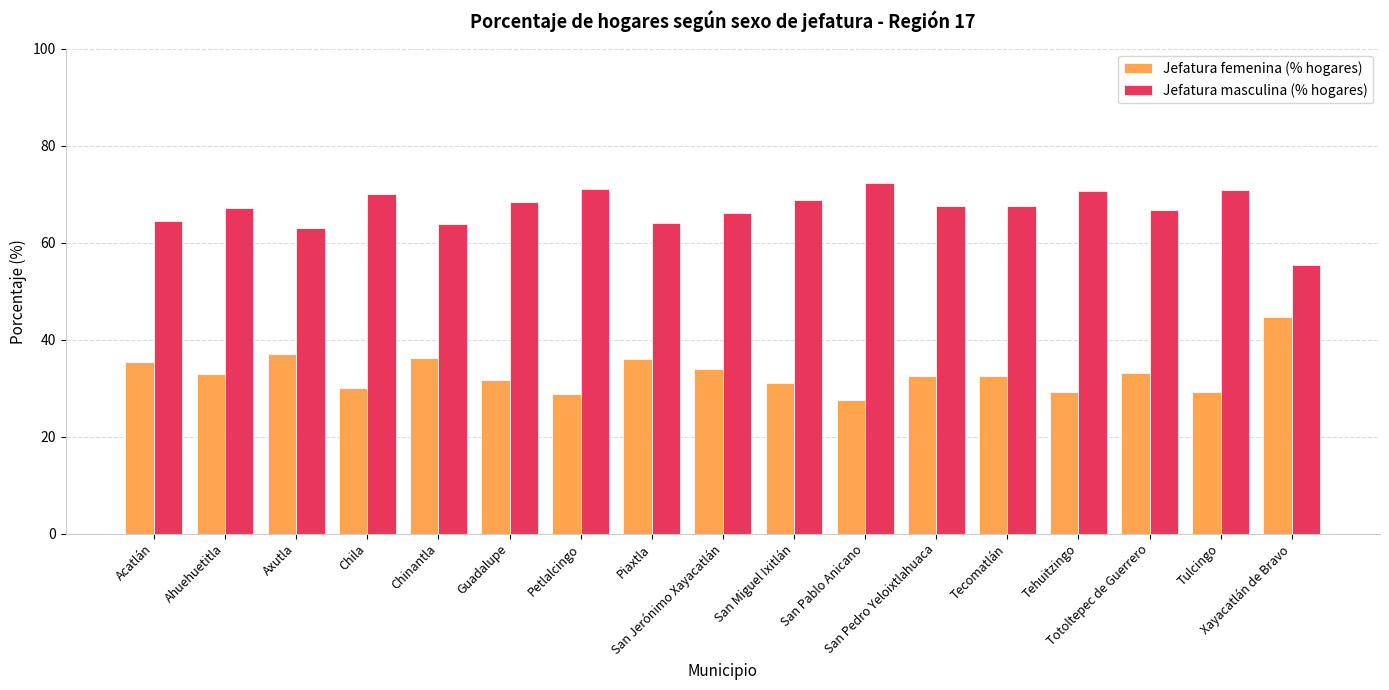

What position from the right is Tecomatlán?

5